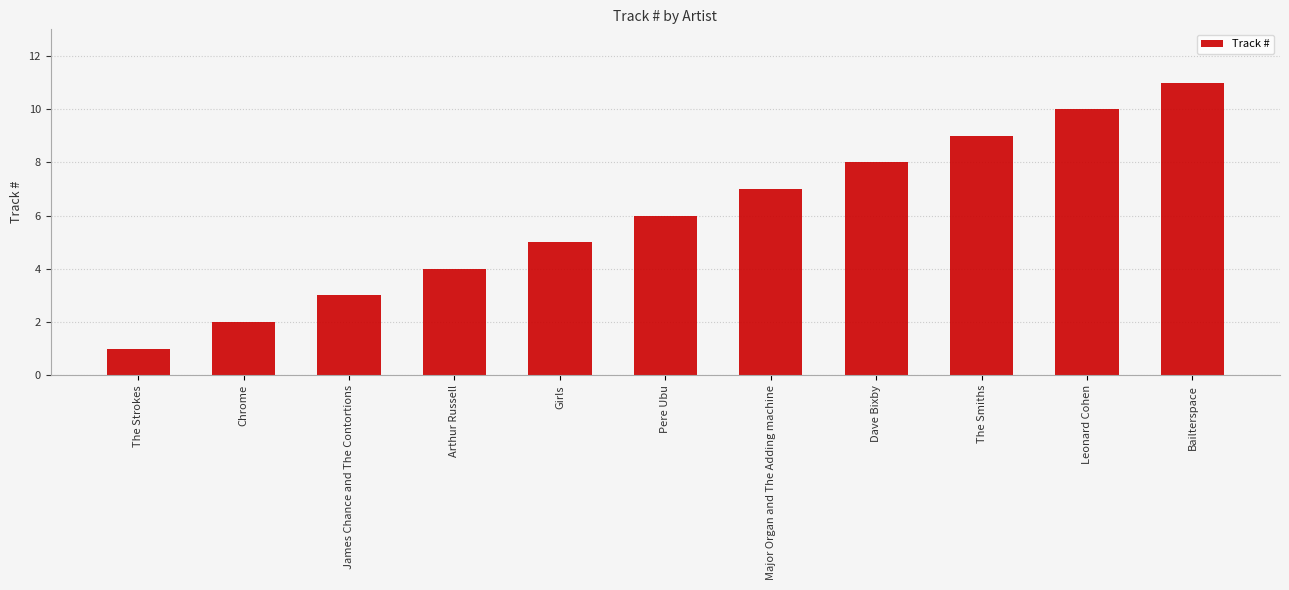

How many values are below 6?

5